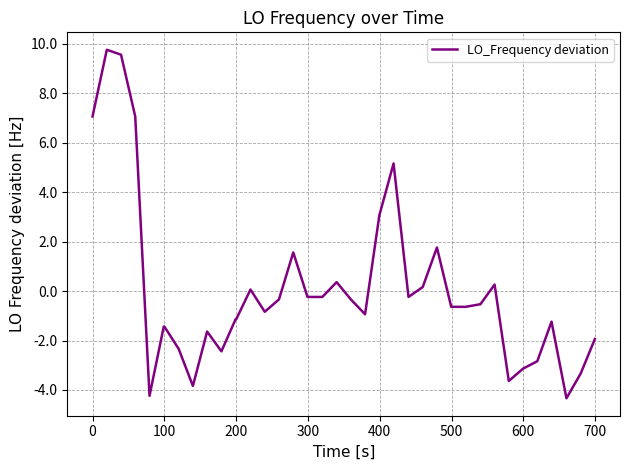

What is the smallest value displayed?

-4.3